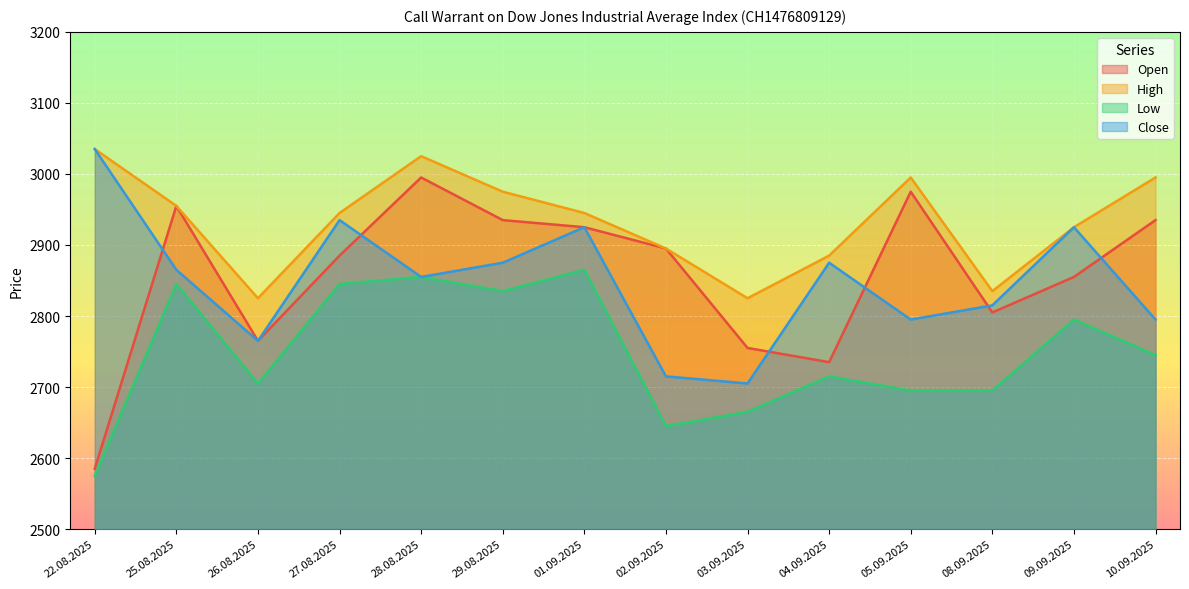

What value does the Close series have at 25.08.2025, to the nearest 10?

2860